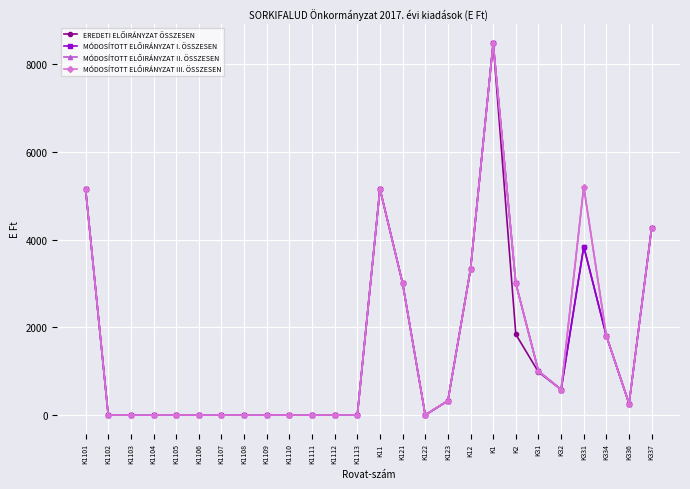

What is the value of the MÓDOSÍTOTT ELŐIRÁNYZAT III. ÖSSZESEN point at the 17th from the left?

324